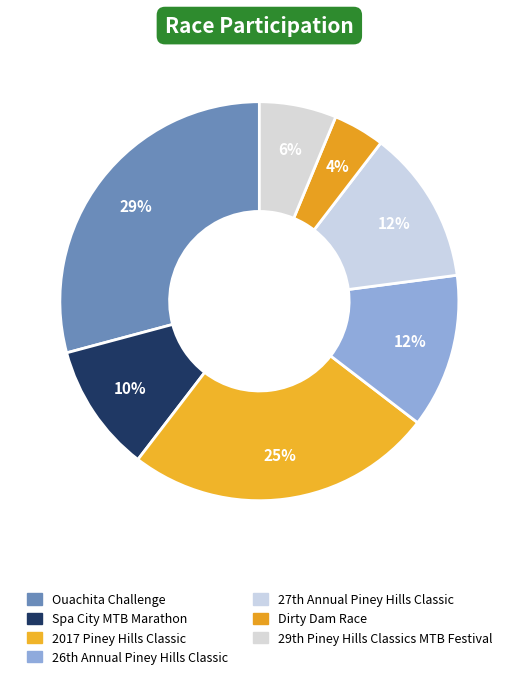

How many slices are in this pie chart?

7